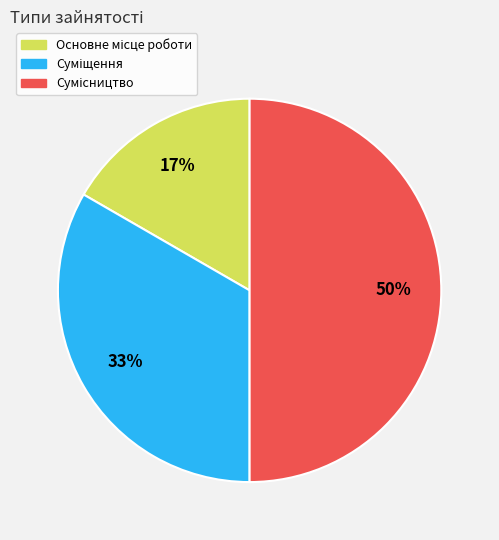

To the nearest percent, what is the difference between the largest and smallest slice percentages?

33%